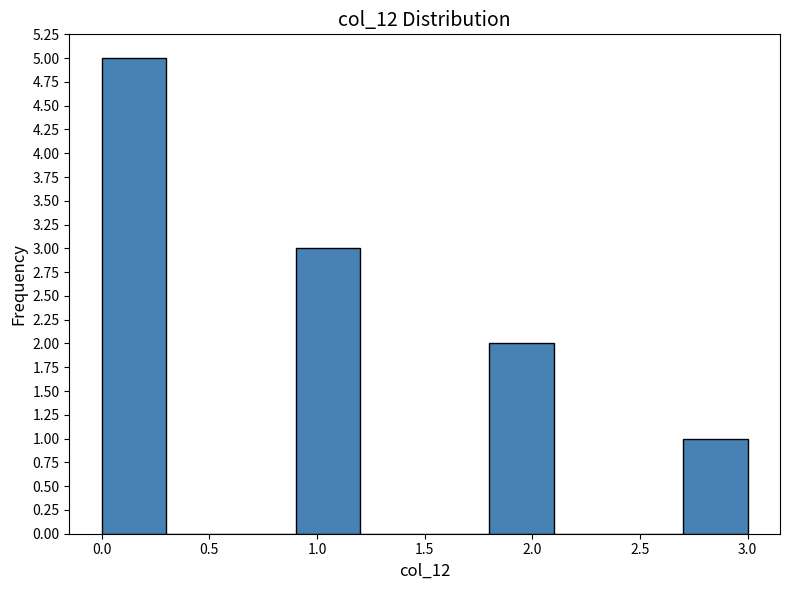

Reading left to right, list every bar in this chart as the range it spans on the x-axis followed by its height. The values are not printed on the chart, so give them approximately, as read against the axis.

0.0 to 0.3: 5
0.3 to 0.6: 0
0.6 to 0.9: 0
0.9 to 1.2: 3
1.2 to 1.5: 0
1.5 to 1.8: 0
1.8 to 2.1: 2
2.1 to 2.4: 0
2.4 to 2.7: 0
2.7 to 3.0: 1